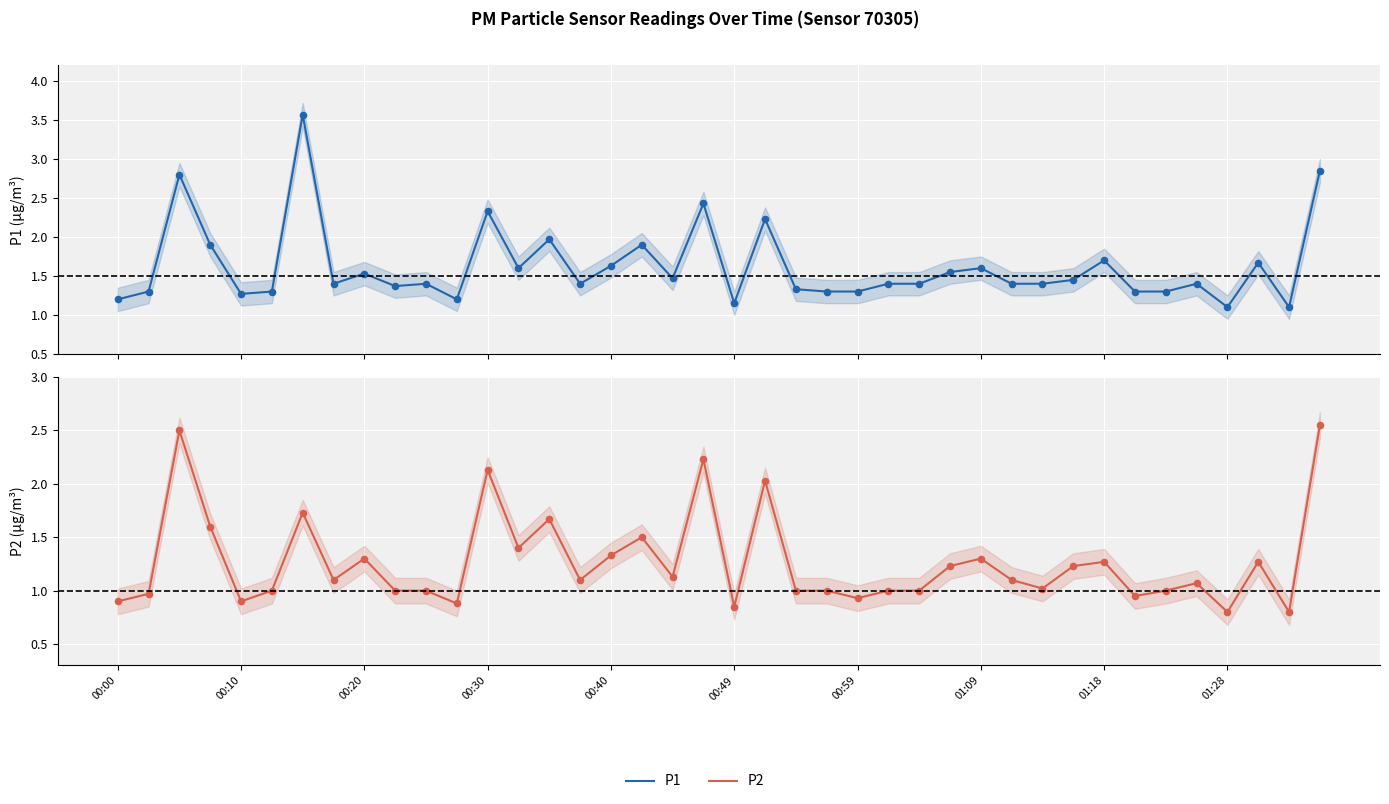

At which category is the sum across all series the highest?

39